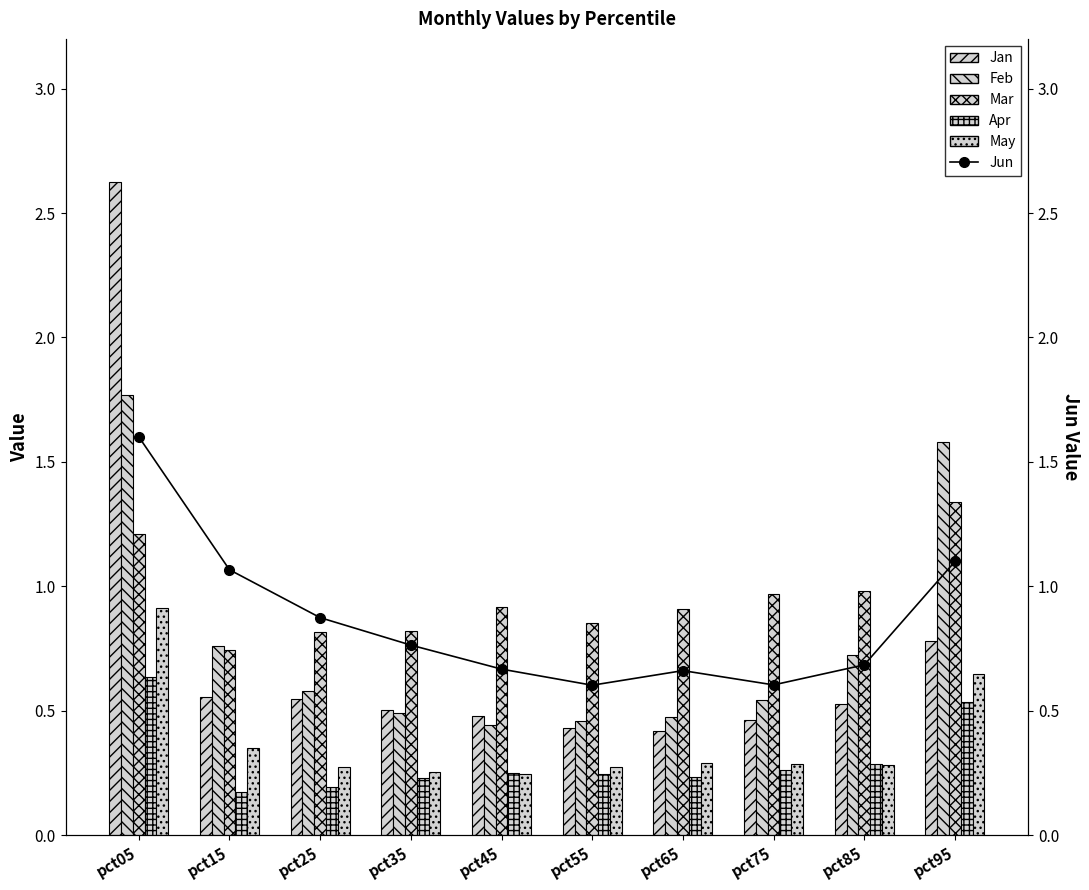

Which series has the largest total across all categories?

Mar